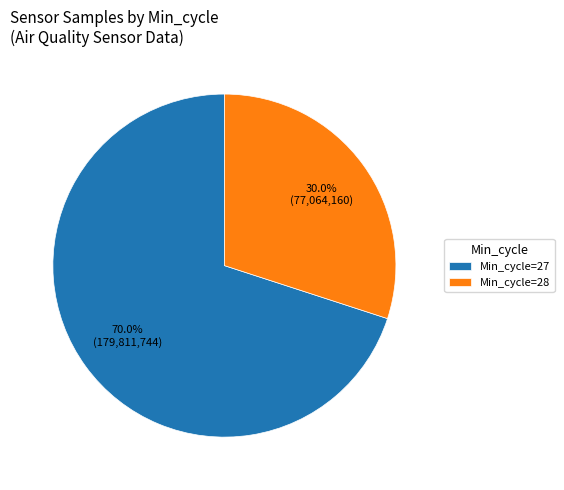

Count the number of slices in the pie.

2